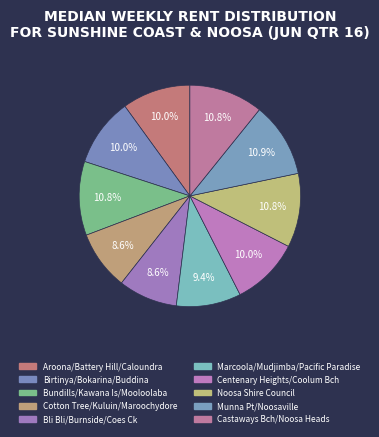

How many segments does this pie chart have?

10